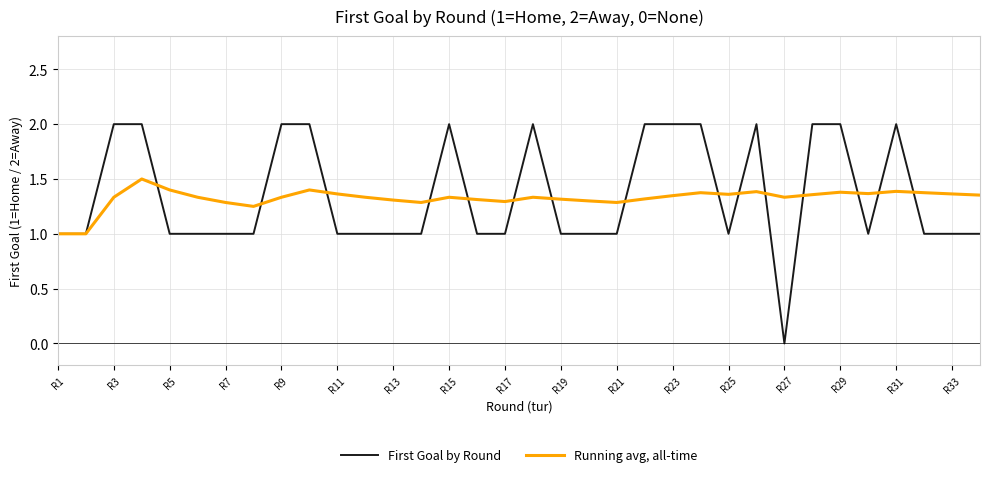

Which series has the widest spread of values?

First Goal by Round